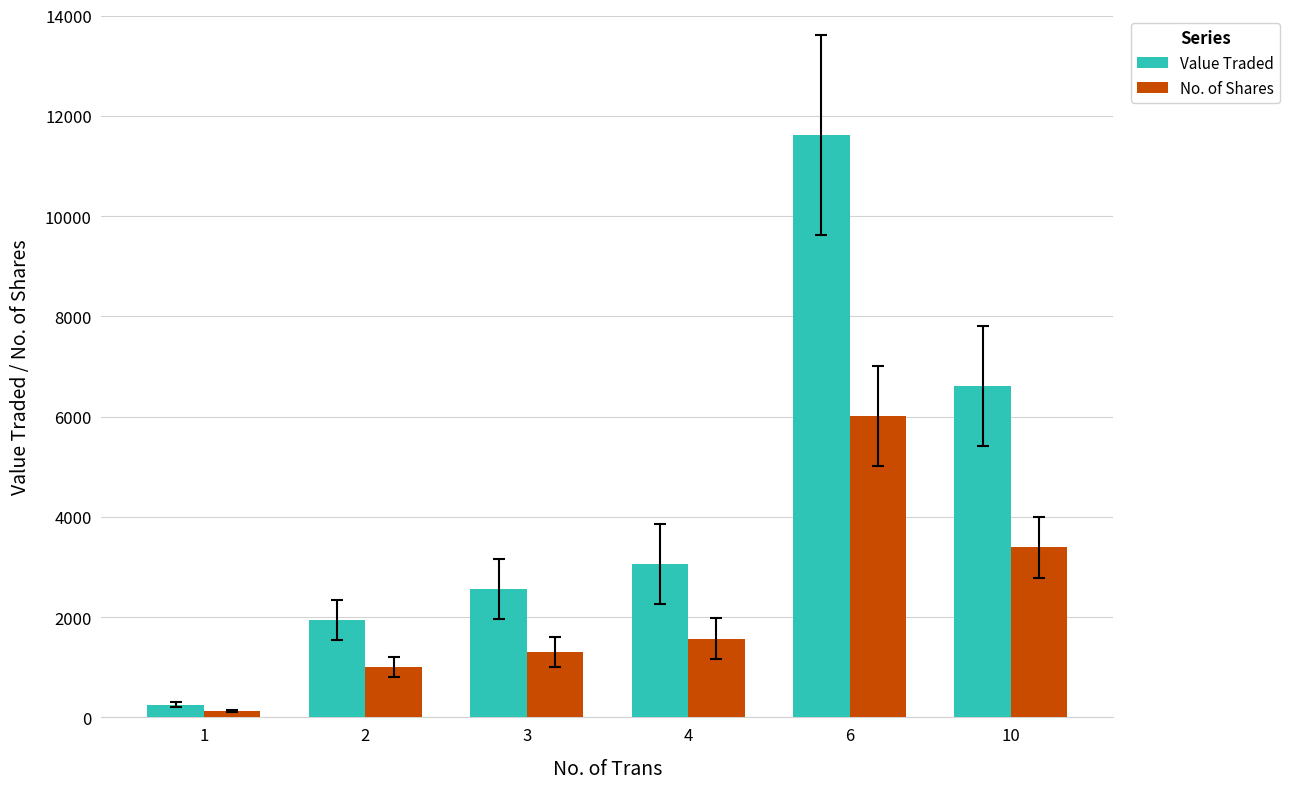

Reading left to right, what are all the values shown in this chart?

Value Traded: 1=257	2=1947	3=2567	4=3062	6=11620	10=6611
No. of Shares: 1=132	2=1003	3=1312	4=1573	6=6006	10=3390